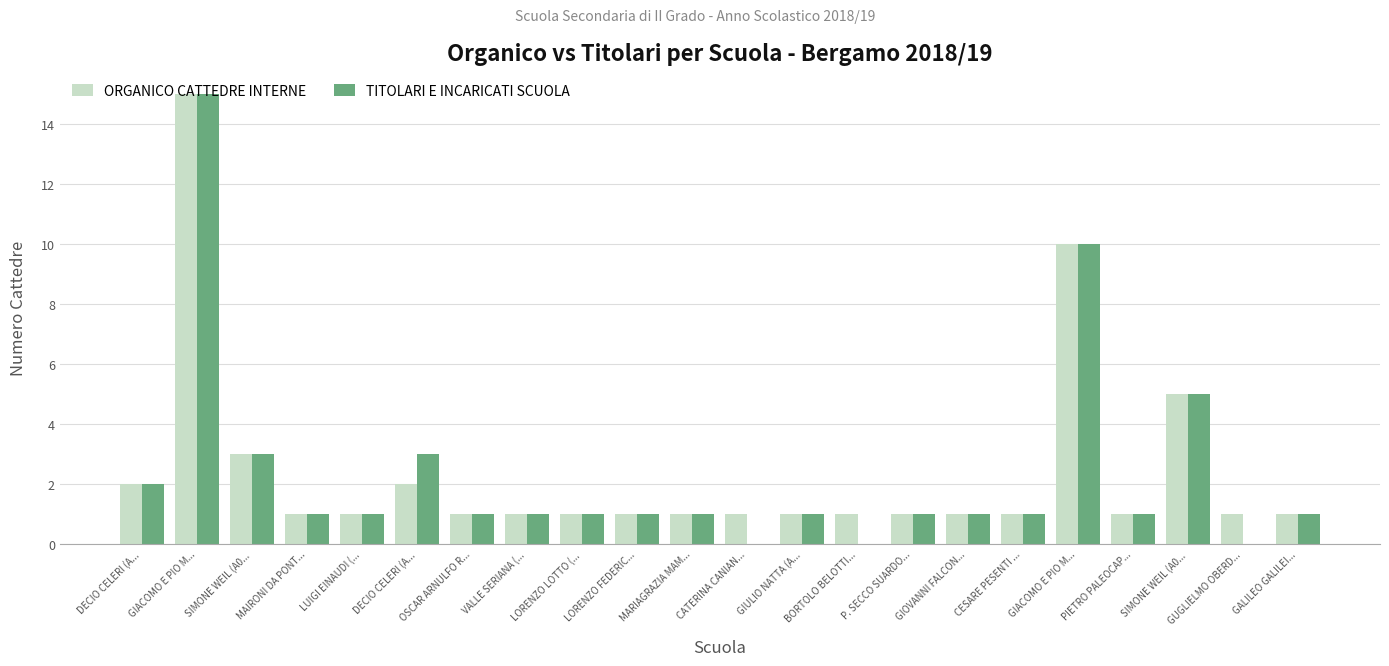

What is the greatest value displayed?

15